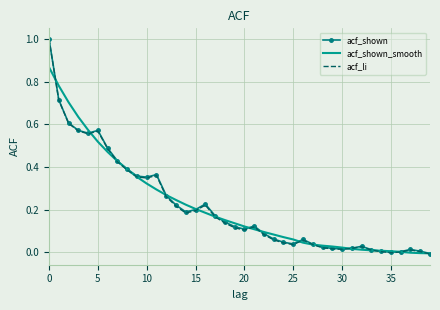

What is the greatest value displayed?

1.0